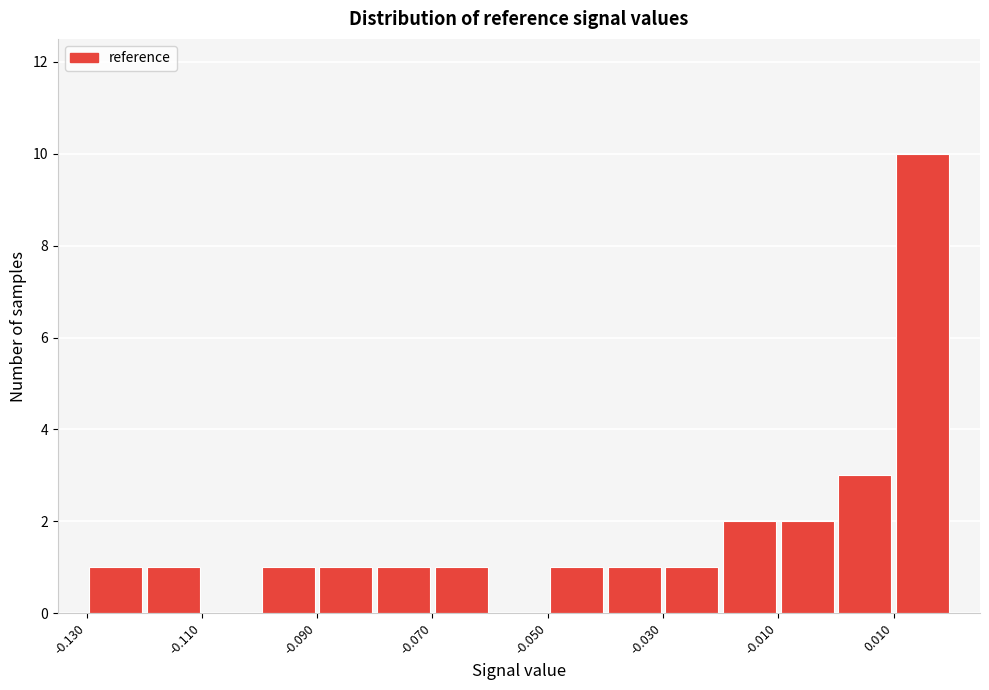

Around what value on the x-axis is the tallest bar? Give the approximate position of its centre, as read against the axis.

0.015